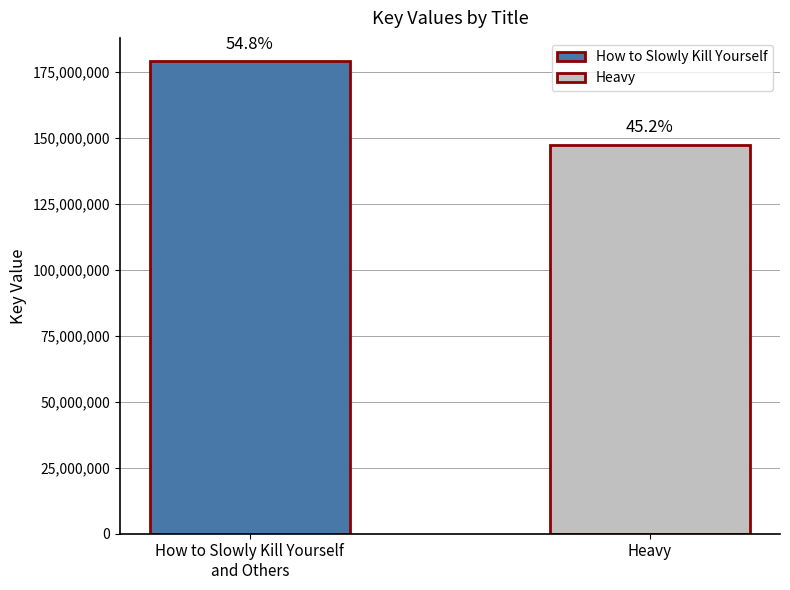

Rank the categories by value from lowest to highest.

Heavy, How to Slowly Kill Yourself
and Others